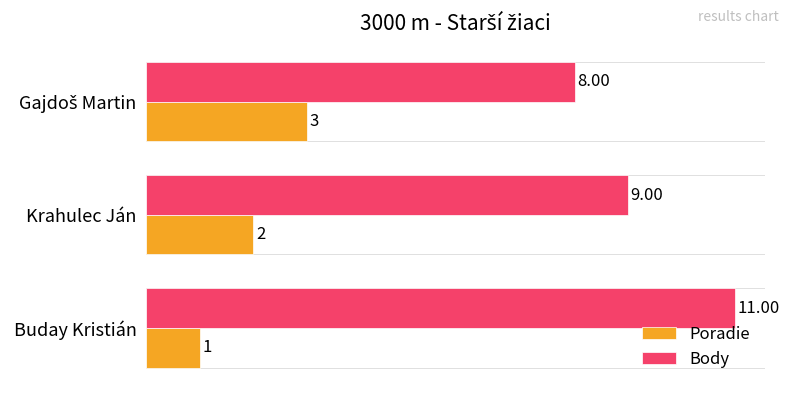

What is the average value of the Poradie series?

2